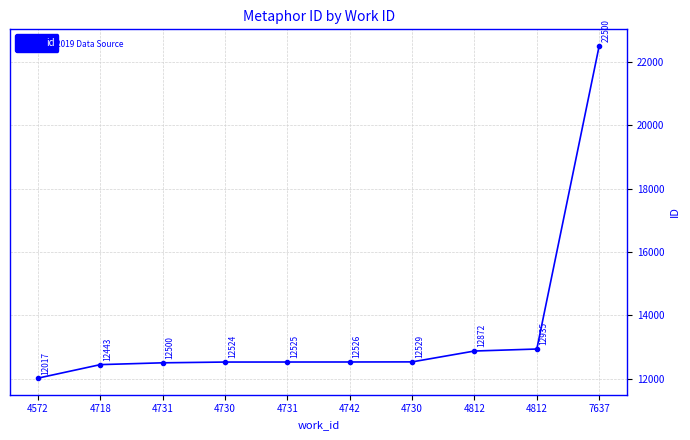

What is the sum of all values?

135371